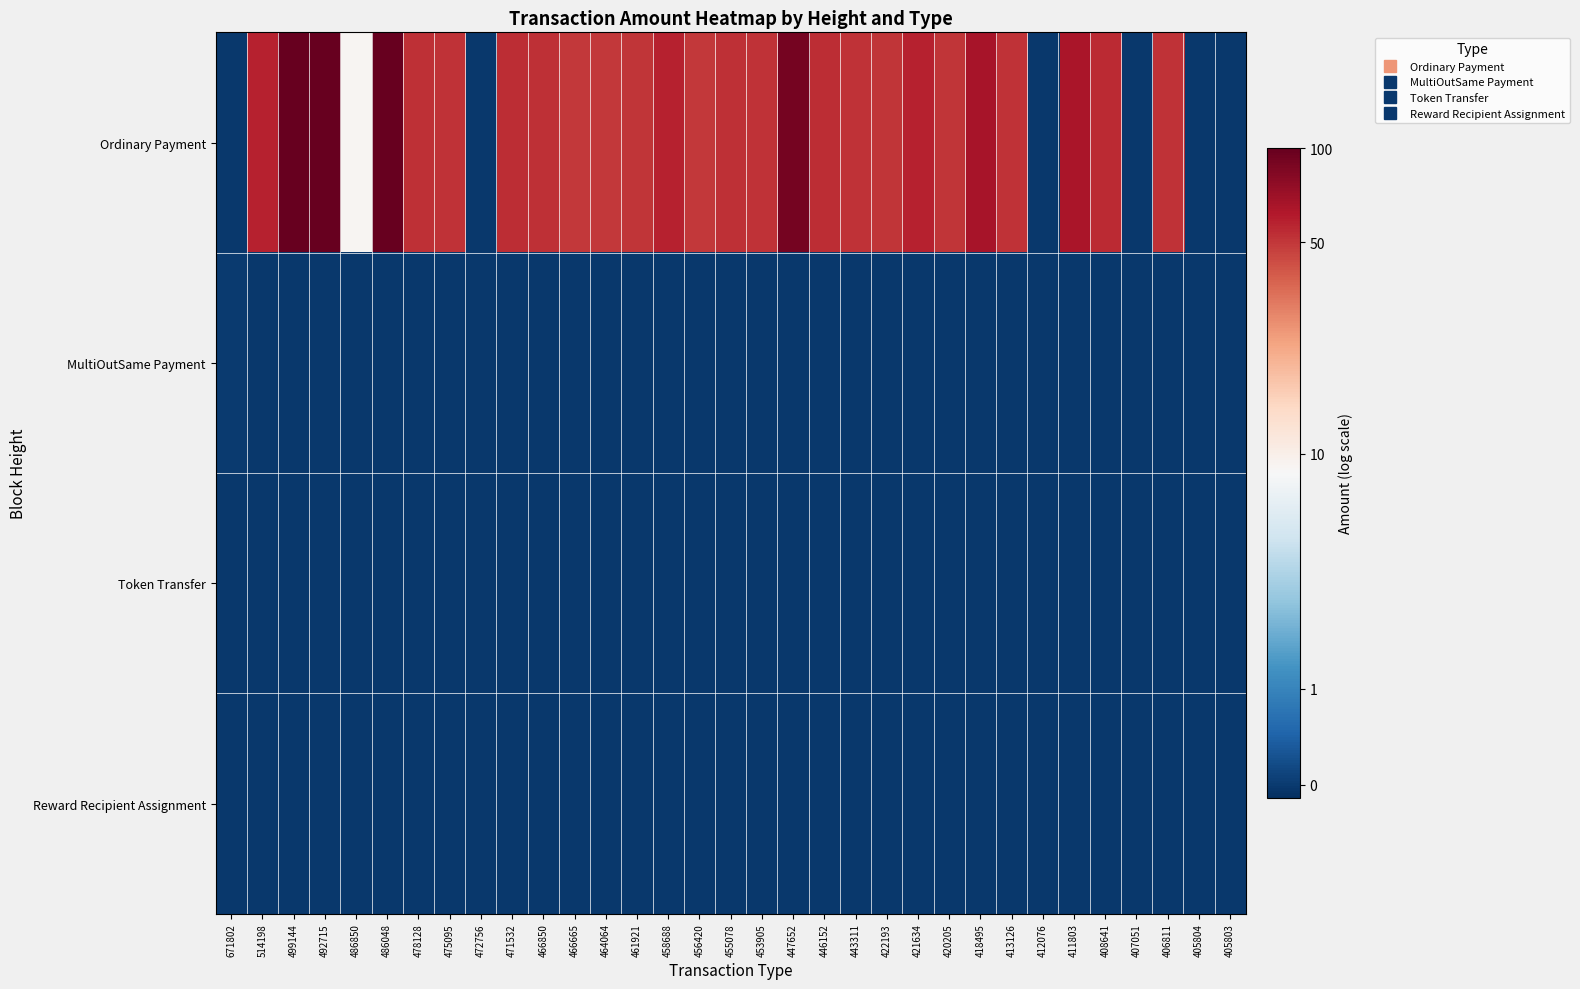

Reading right to left, list all the values displayed in this chart.

Ordinary Payment: 405803=-0.0	405804=-0.0	406811=4.0	407051=-0.0	408641=4.0	411803=4.2	412076=-0.0	413126=4.0	418495=4.2	420205=4.0	421634=4.1	422193=3.9	443311=4.0	446152=4.0	447652=4.5	453905=4.0	455078=4.0	456420=3.9	458688=4.1	461921=3.9	464064=3.9	466665=3.9	466850=4.0	471532=4.0	472756=-0.0	475095=4.0	478128=4.0	486048=4.6	486850=2.3	492715=4.6	499144=4.6	514198=4.1	671802=-0.0
MultiOutSame Payment: 405803=-0.0	405804=-0.0	406811=-0.0	407051=-0.0	408641=-0.0	411803=-0.0	412076=-0.0	413126=-0.0	418495=-0.0	420205=-0.0	421634=-0.0	422193=-0.0	443311=-0.0	446152=-0.0	447652=-0.0	453905=-0.0	455078=-0.0	456420=-0.0	458688=-0.0	461921=-0.0	464064=-0.0	466665=-0.0	466850=-0.0	471532=-0.0	472756=-0.0	475095=-0.0	478128=-0.0	486048=-0.0	486850=-0.0	492715=-0.0	499144=-0.0	514198=-0.0	671802=0.0
Token Transfer: 405803=-0.0	405804=-0.0	406811=-0.0	407051=-0.0	408641=-0.0	411803=-0.0	412076=-0.0	413126=-0.0	418495=-0.0	420205=-0.0	421634=-0.0	422193=-0.0	443311=-0.0	446152=-0.0	447652=-0.0	453905=-0.0	455078=-0.0	456420=-0.0	458688=-0.0	461921=-0.0	464064=-0.0	466665=-0.0	466850=-0.0	471532=-0.0	472756=-0.0	475095=-0.0	478128=-0.0	486048=-0.0	486850=-0.0	492715=-0.0	499144=-0.0	514198=-0.0	671802=-0.0
Reward Recipient Assignment: 405803=-0.0	405804=-0.0	406811=-0.0	407051=-0.0	408641=-0.0	411803=-0.0	412076=-0.0	413126=-0.0	418495=-0.0	420205=-0.0	421634=-0.0	422193=-0.0	443311=-0.0	446152=-0.0	447652=-0.0	453905=-0.0	455078=-0.0	456420=-0.0	458688=-0.0	461921=-0.0	464064=-0.0	466665=-0.0	466850=-0.0	471532=-0.0	472756=-0.0	475095=-0.0	478128=-0.0	486048=-0.0	486850=-0.0	492715=-0.0	499144=-0.0	514198=-0.0	671802=-0.0